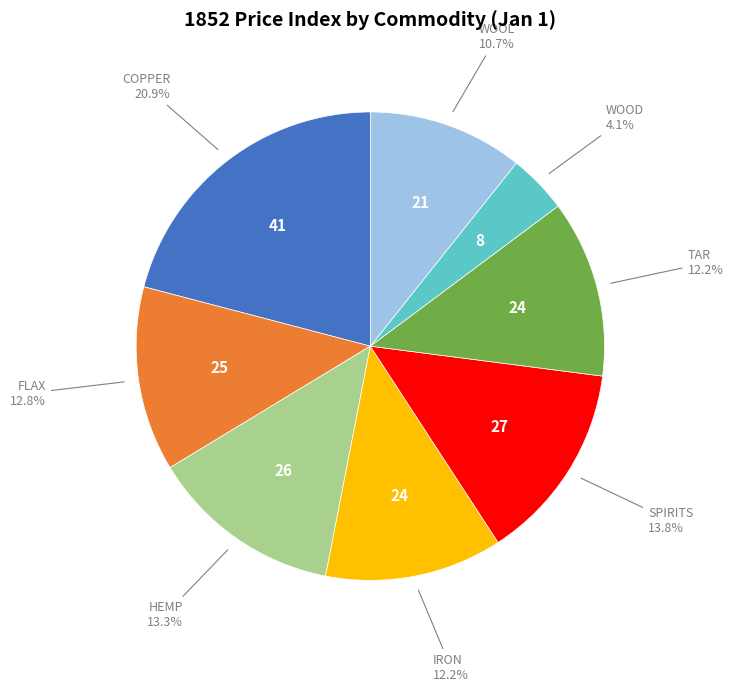

Does any single category account for the majority?

No